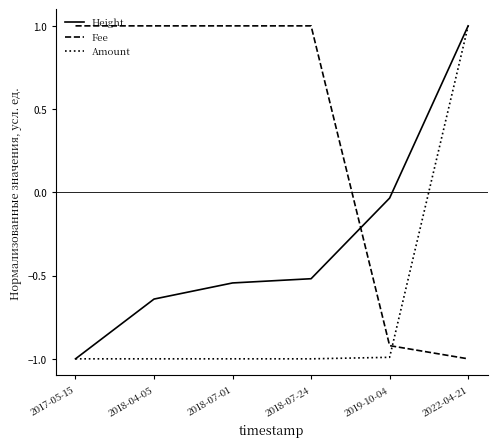

What is the maximum value shown in the chart?

1.0